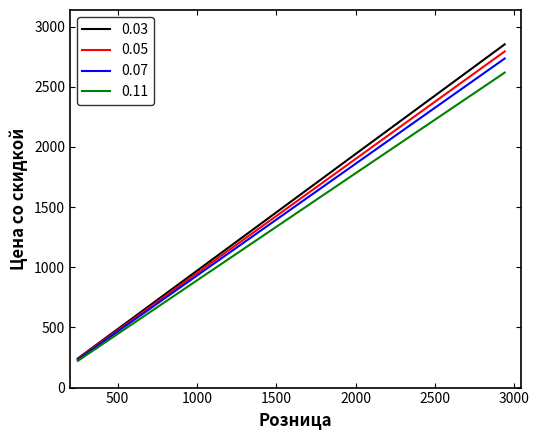

Which series has the largest range (max minus min)?

0.03